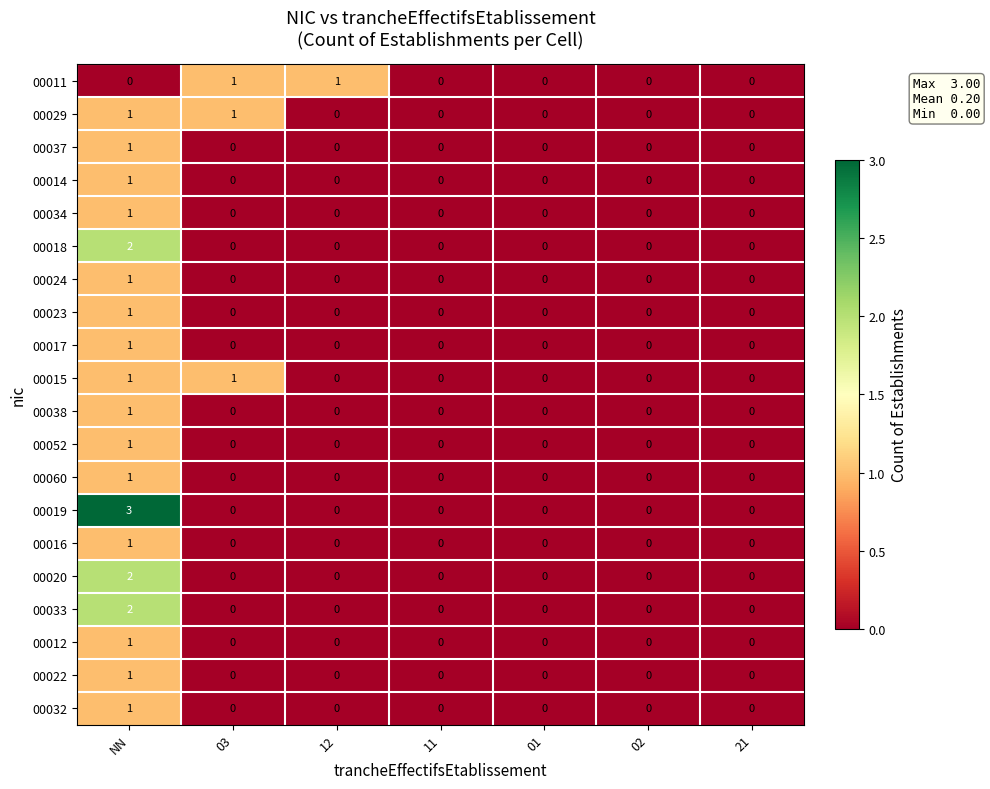

The value of 00014 at 12 is 1. True or false?

False